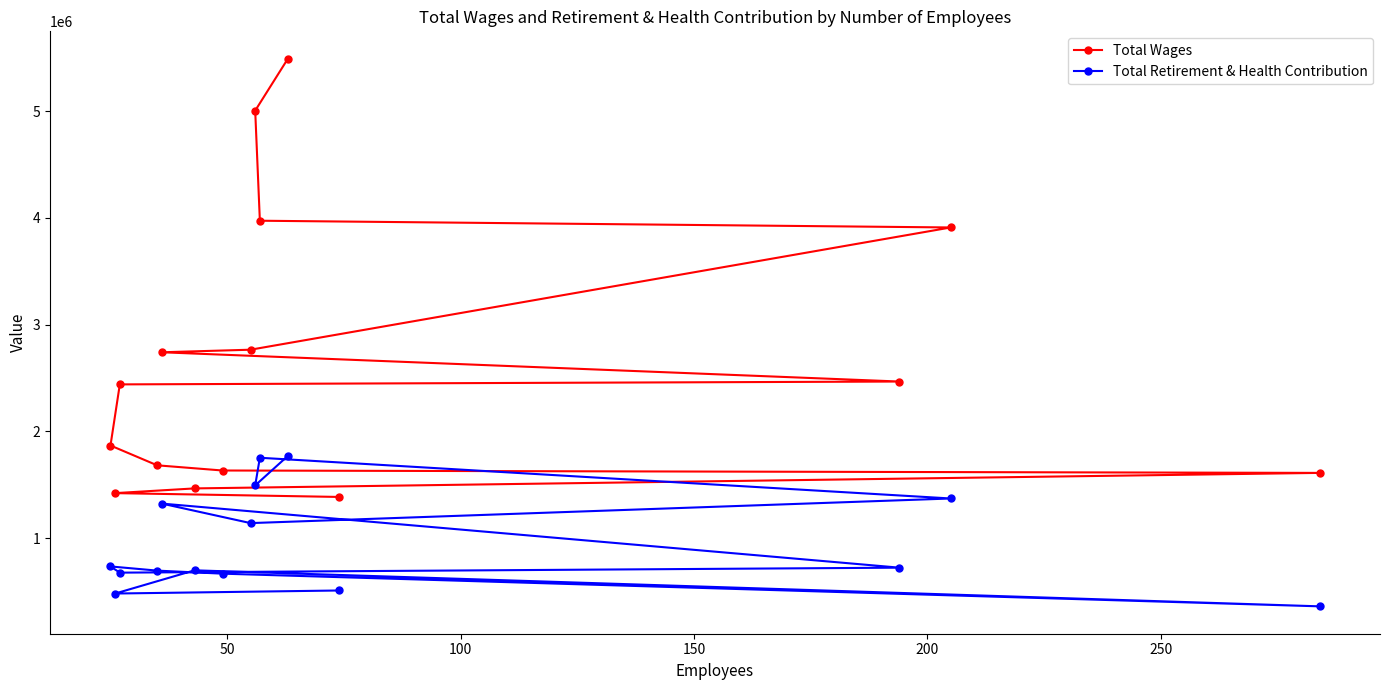

What is the value of the Total Wages point at the 10th from the left?

3973155